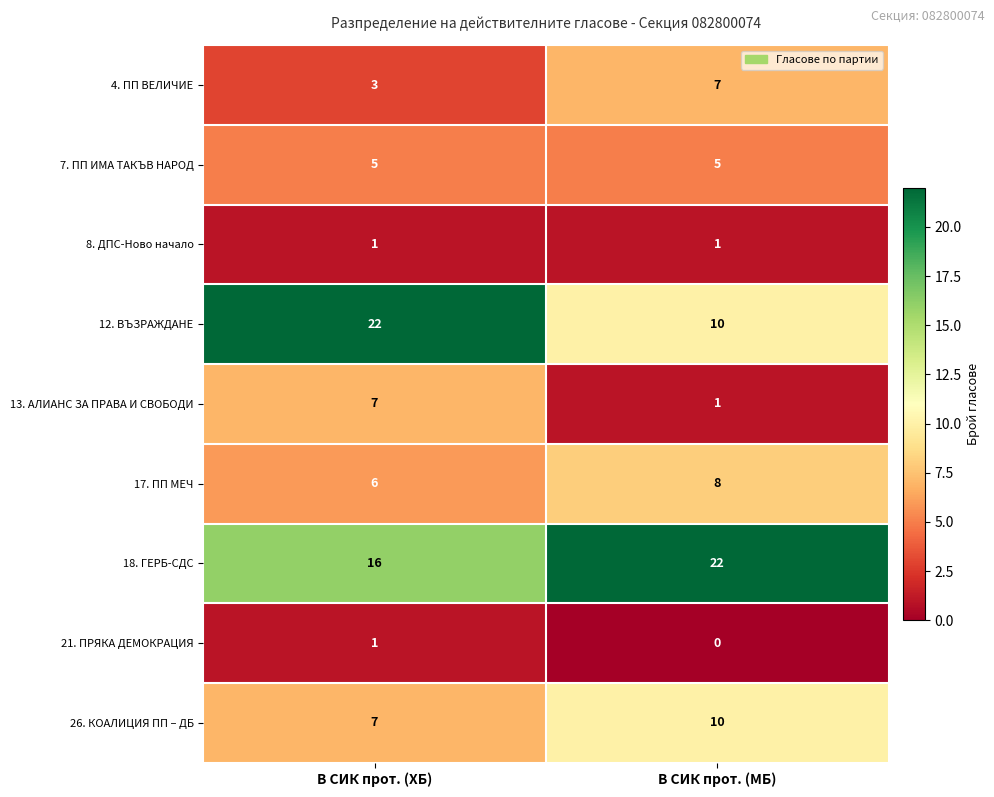

What is the spread (max minus min) of values at В СИК прот. (ХБ)?

21